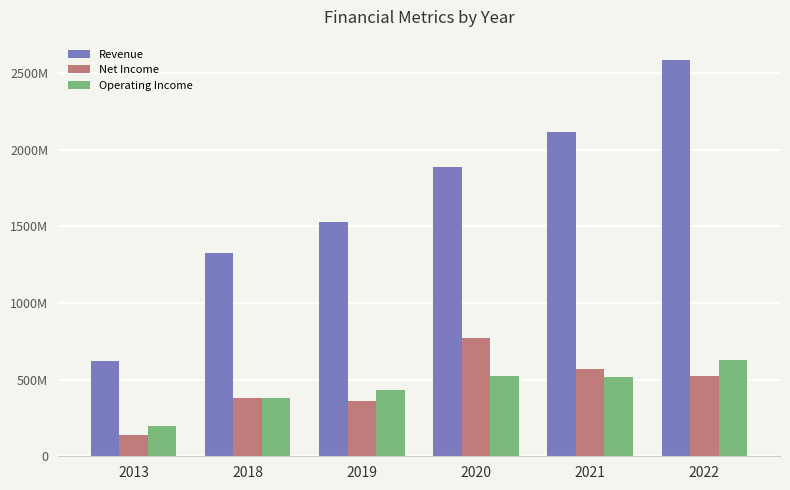

Reading left to right, extract all data points from this chart.

Revenue: 2013=620992000	2018=1327459000	2019=1531296000	2020=1885637000	2021=2114150000	2022=2588962000
Net Income: 2013=136217000	2018=379312000	2019=363165000	2020=770959000	2021=571247000	2022=521660000
Operating Income: 2013=194310000	2018=378273000	2019=432369000	2020=523968000	2021=518073000	2022=626385000